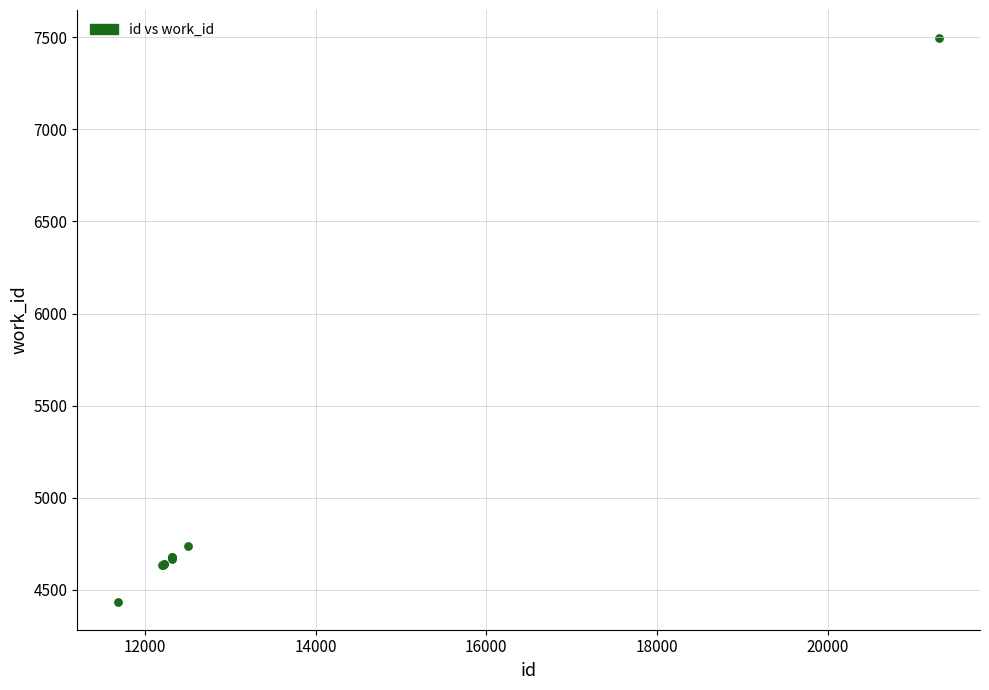

What Y value in the scatter plot is closest to 5966?

4737